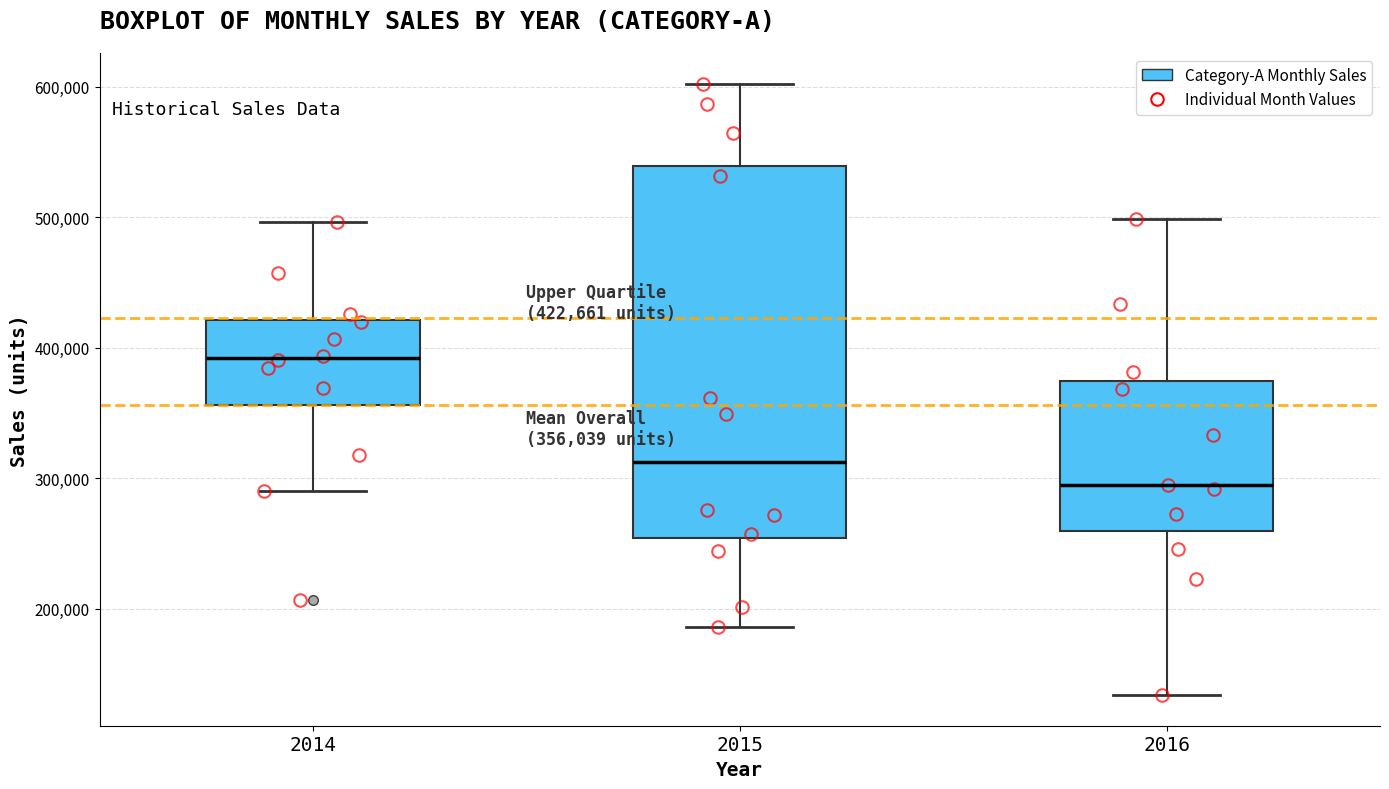

Which box is the tallest, from its lower edge to its upper edge?

2015